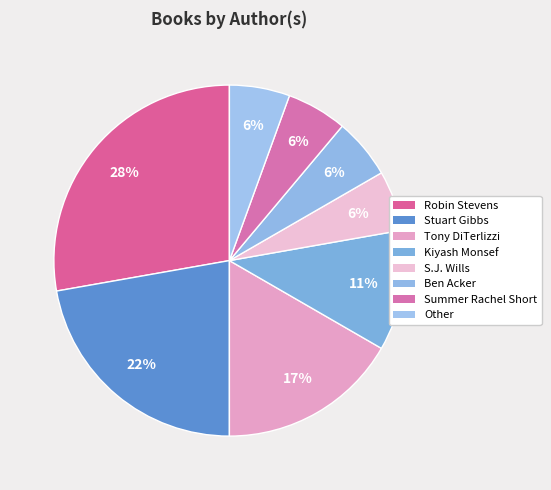

What percentage is the Stuart Gibbs slice, to the nearest percent?

22%